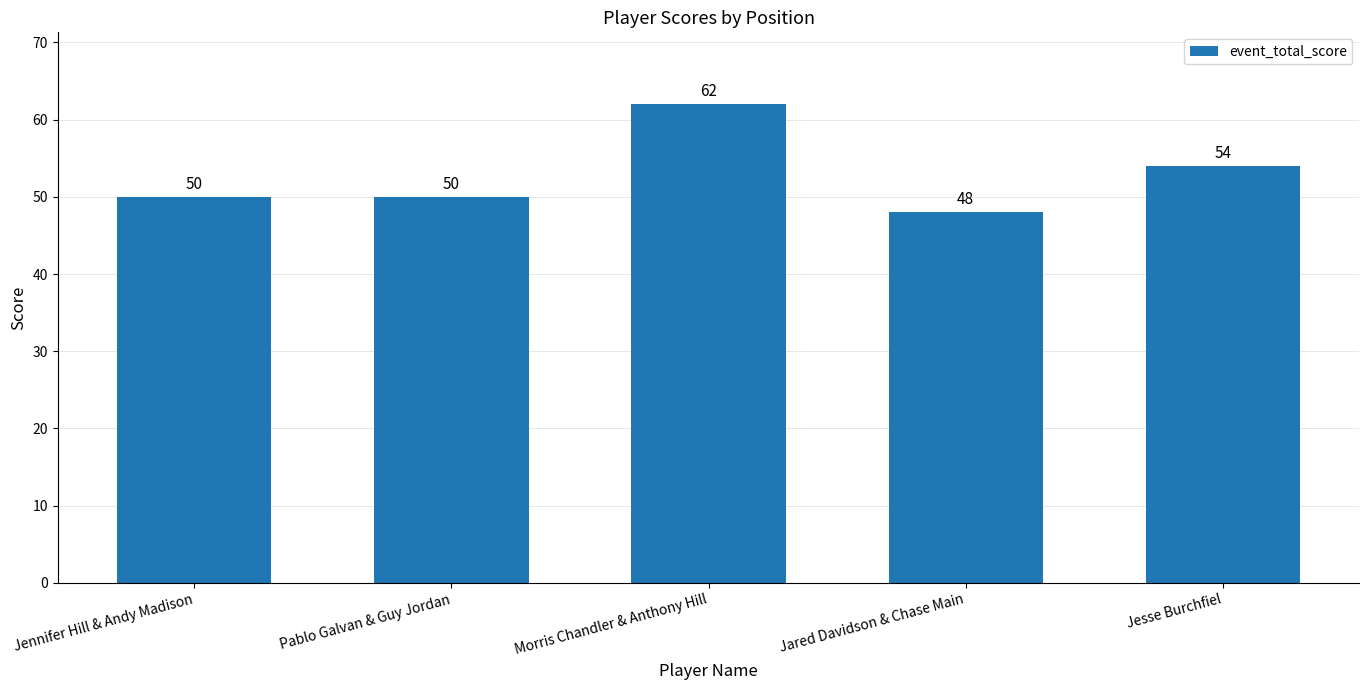

What is the difference between the maximum and minimum values?

14